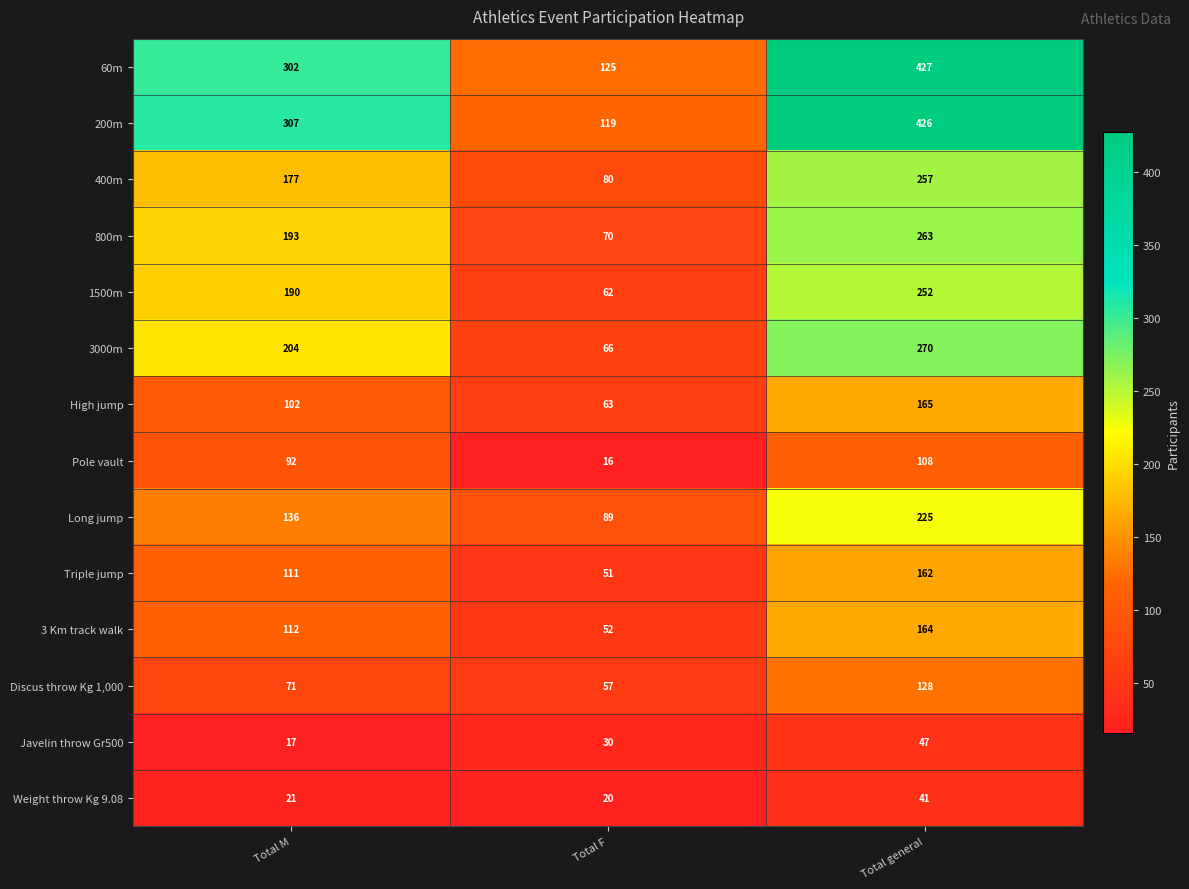

Is it true that 3000m equals 204 at Total M?

True